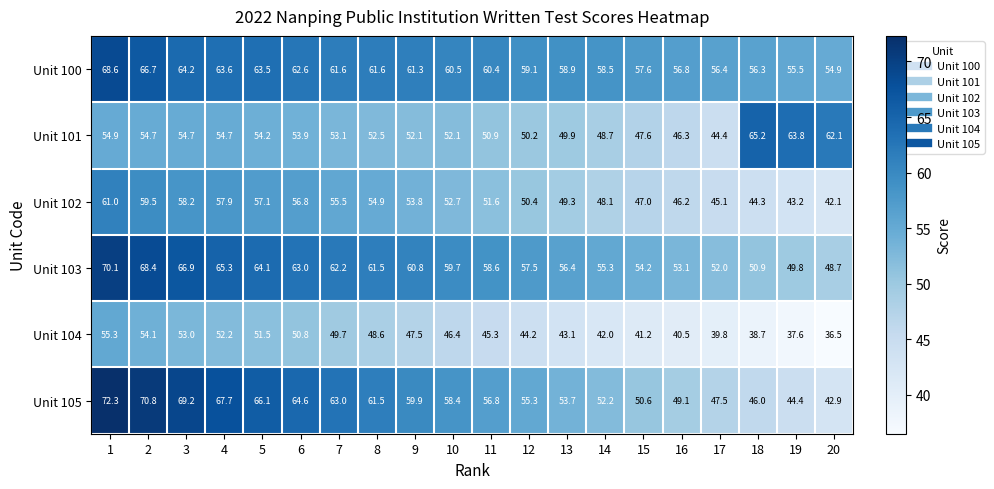

True or false: Unit 102 has a value of 74.4 at 18.

False